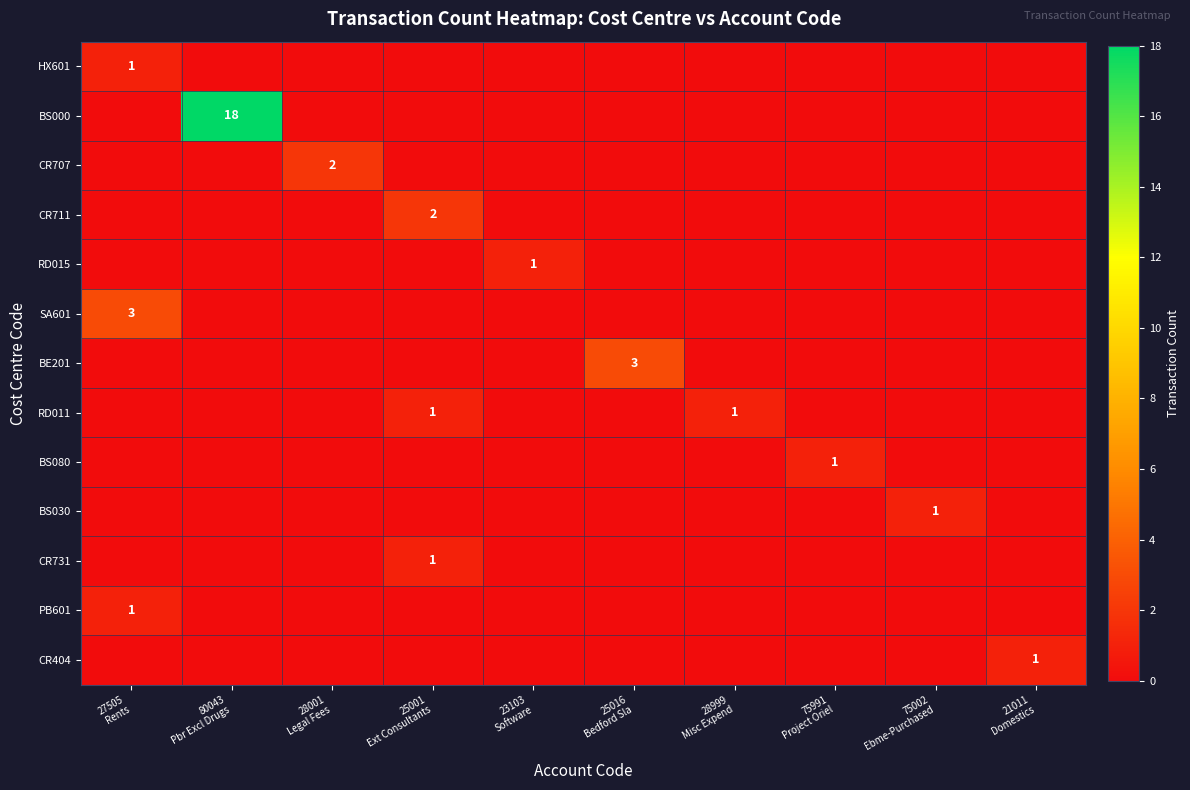

At 25016 Bedford Sla, list the series in order from smallest to largest.

HX601, BS000, CR707, CR711, RD015, SA601, RD011, BS080, BS030, CR731, PB601, CR404, BE201